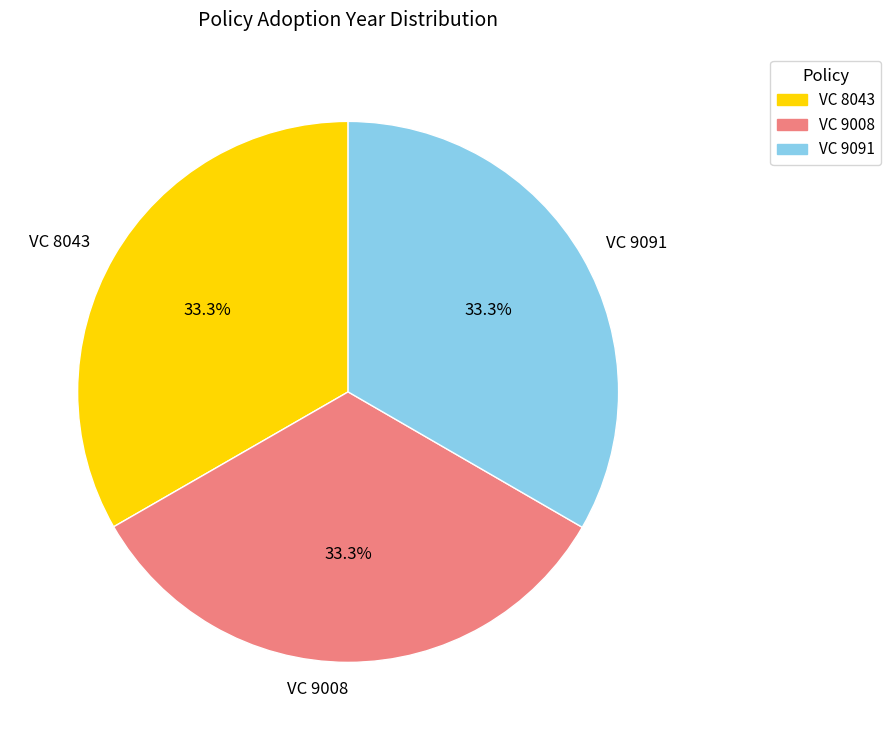

How many segments does this pie chart have?

3